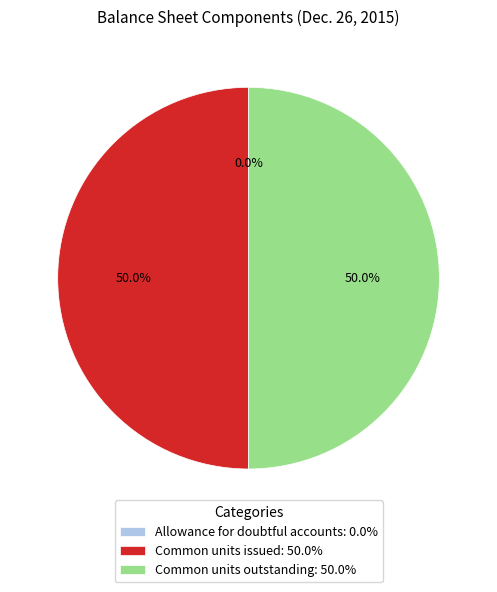

The Common units issued slice represents 41% of the pie. True or false?

False